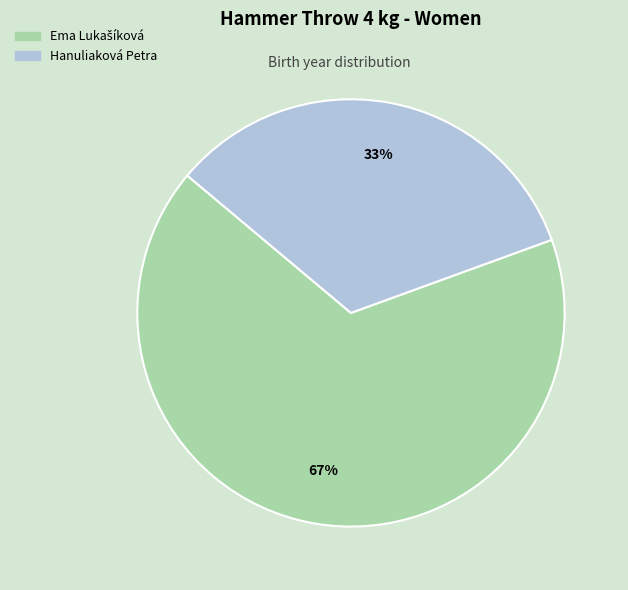

Which category has the smallest portion of the pie?

Hanuliaková Petra